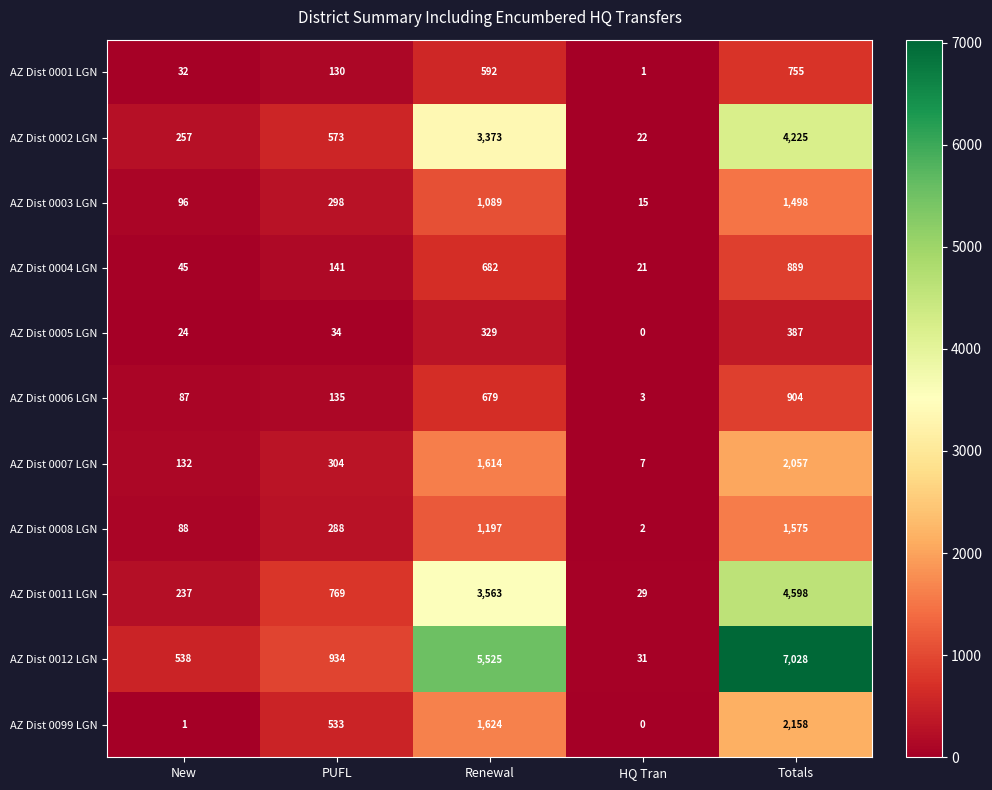

List the series in order of their peak value, lowest first.

AZ Dist 0005 LGN, AZ Dist 0001 LGN, AZ Dist 0004 LGN, AZ Dist 0006 LGN, AZ Dist 0003 LGN, AZ Dist 0008 LGN, AZ Dist 0007 LGN, AZ Dist 0099 LGN, AZ Dist 0002 LGN, AZ Dist 0011 LGN, AZ Dist 0012 LGN